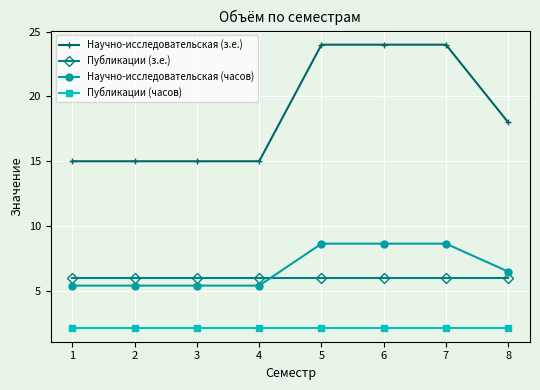

How many values in the Научно-исследовательская (з.е.) series are below 18?

4